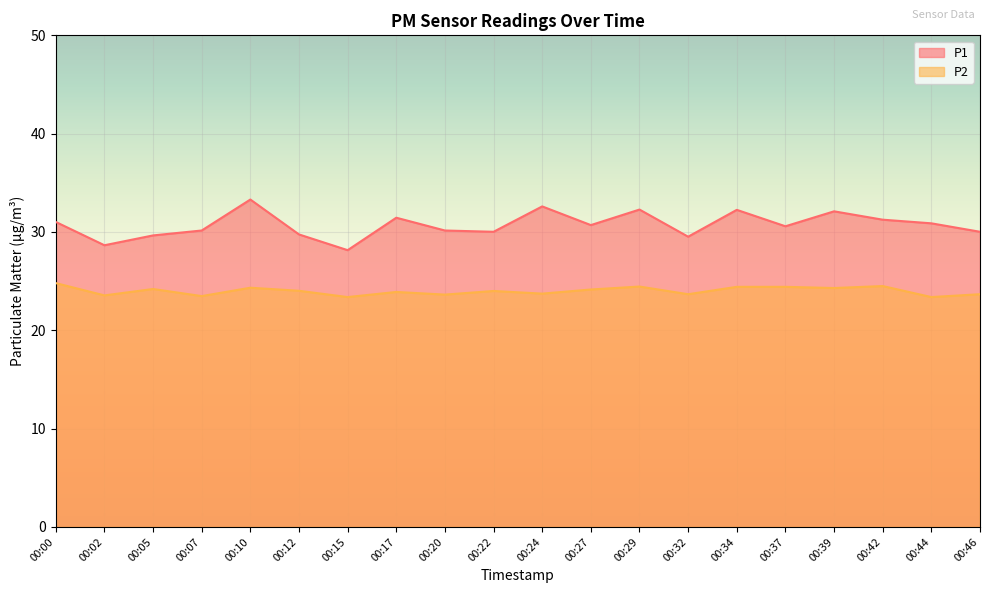

What is the spread (max minus min) of values at 00:10?

9.0